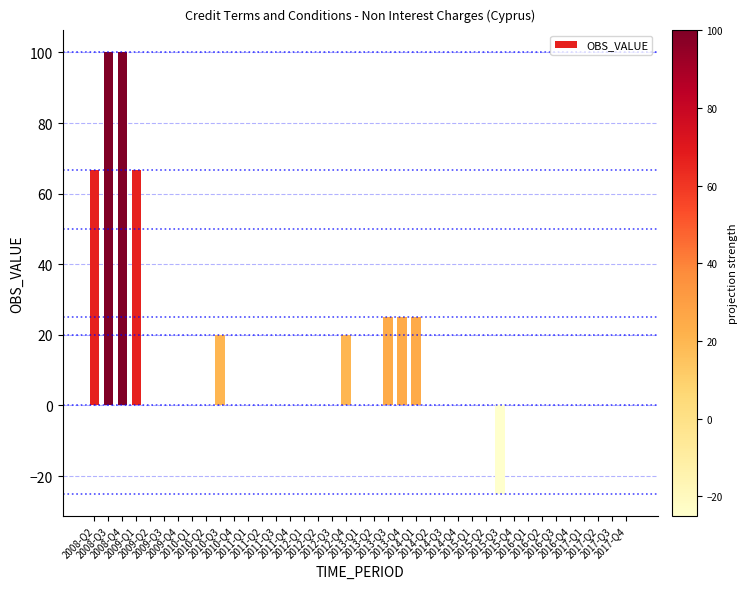

How many categories are shown in the chart?

39